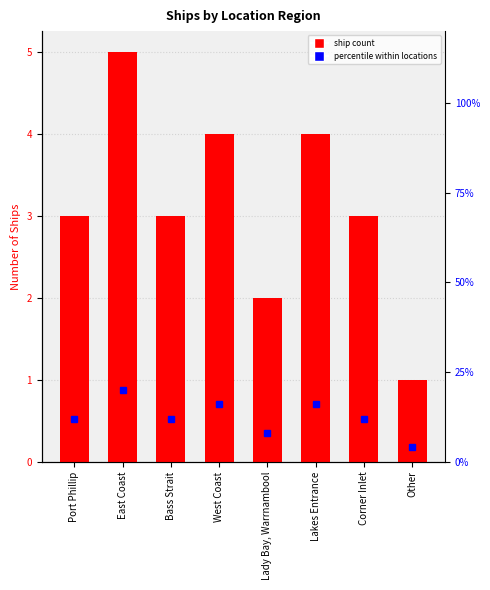

What is the value of the Count bar at the 1st from the left?

3